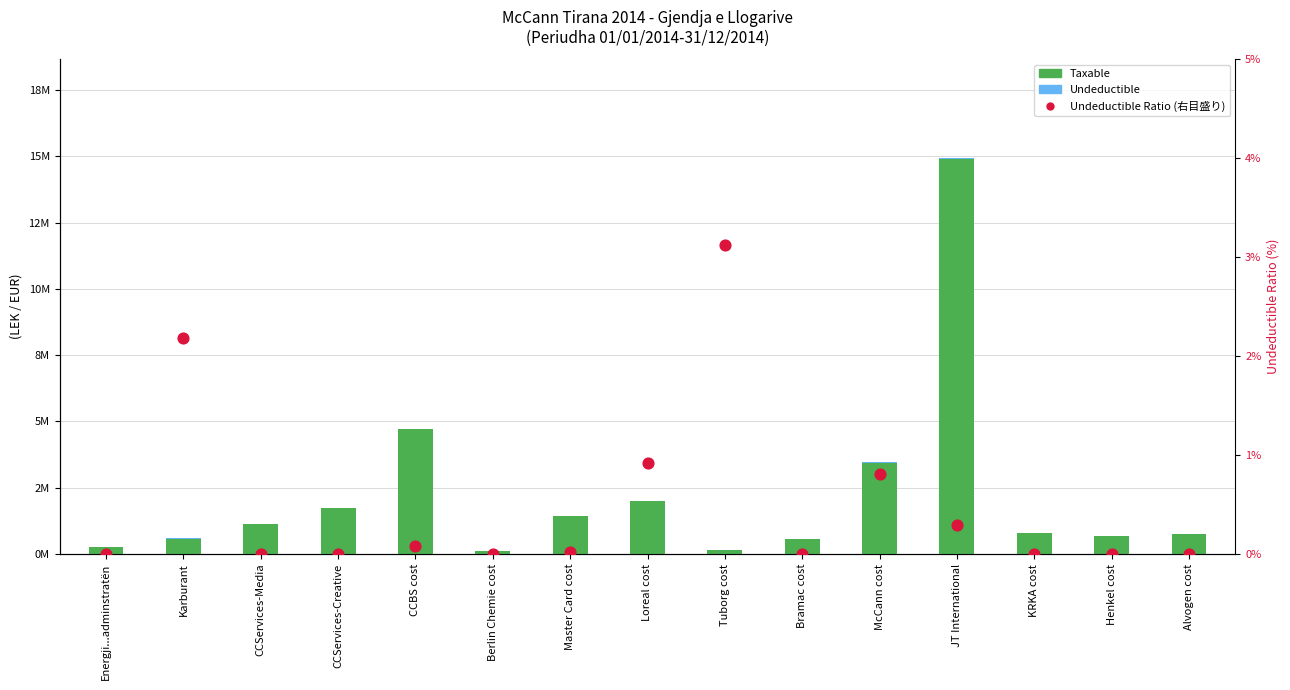

Which series contains the lowest Y value?

Undeductible